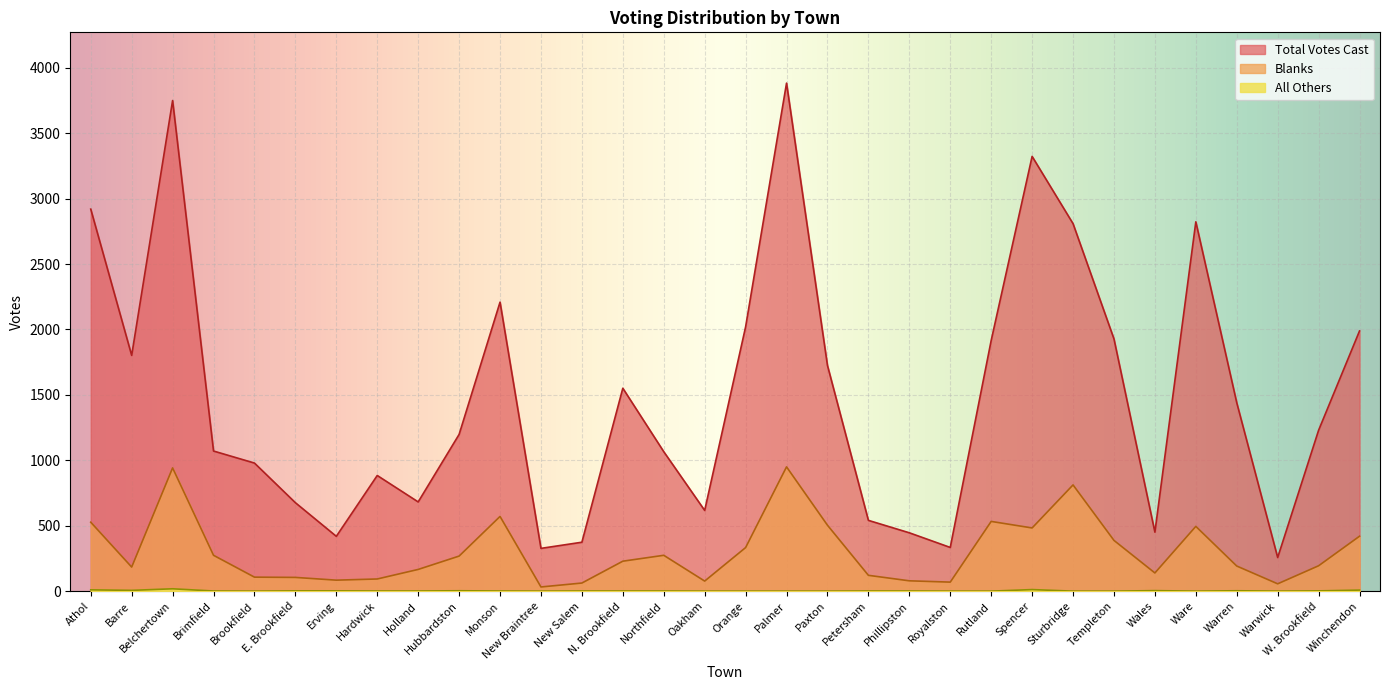

In All Others, how many points are higher than both neighbors (excluding endpoints)?

5